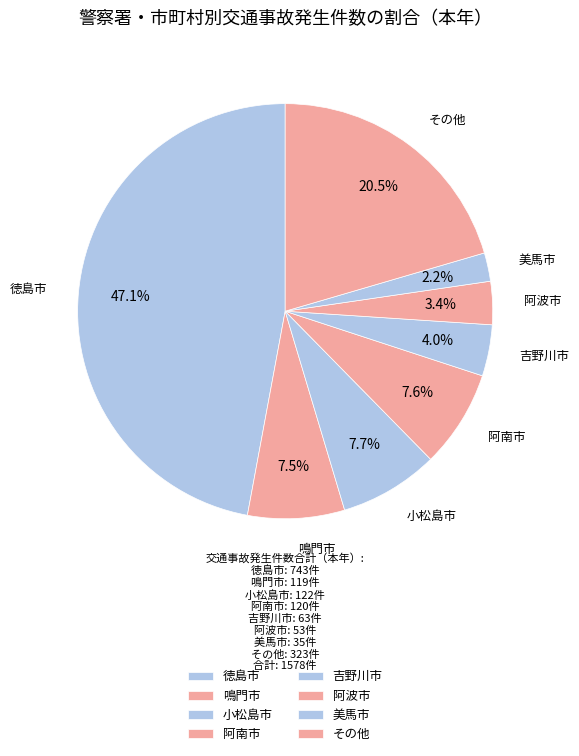

How many slices are in this pie chart?

8